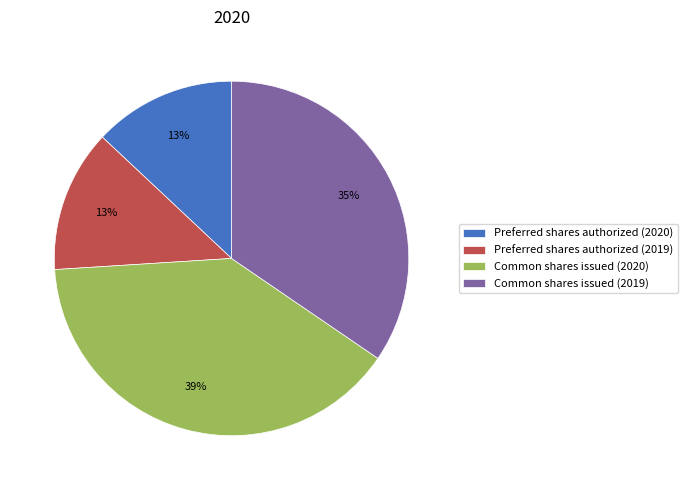

What percentage is the Common shares issued (2019) slice, to the nearest percent?

35%